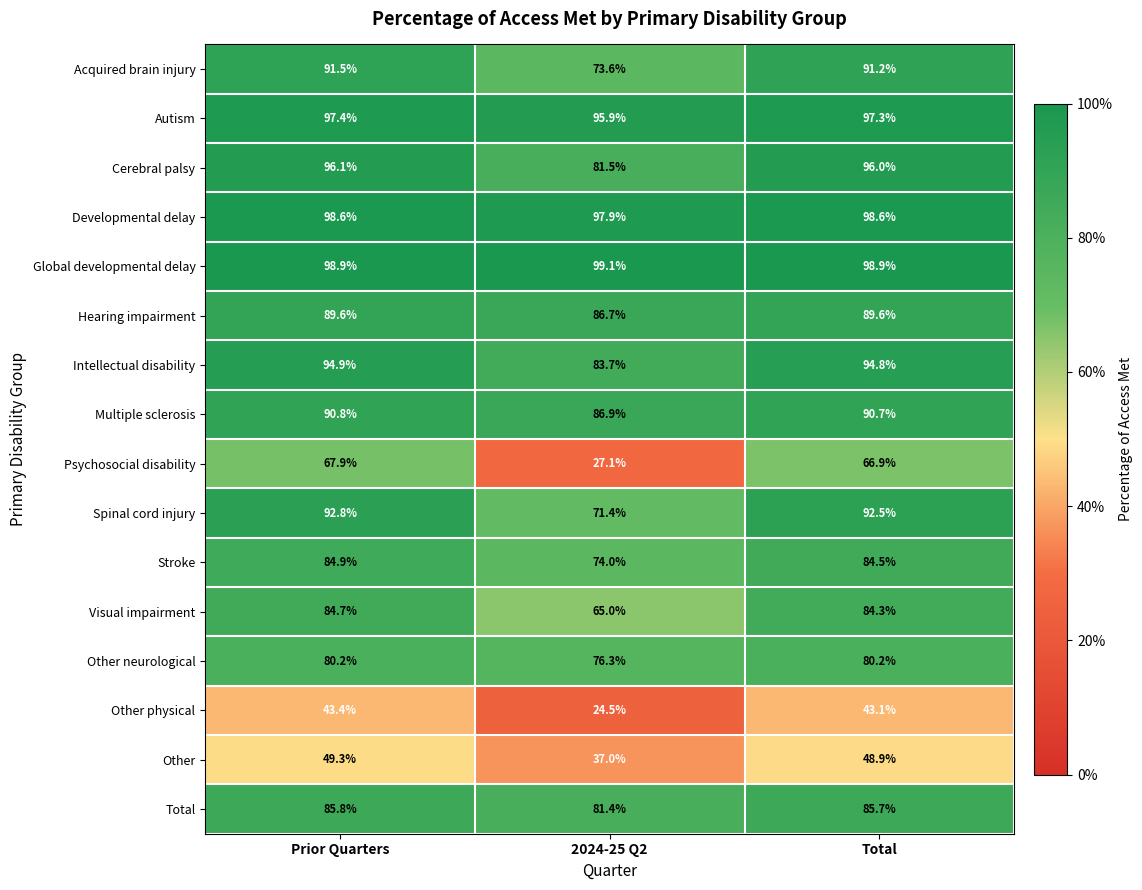

The value of Spinal cord injury at 2024-25 Q2 is 71.4. True or false?

True